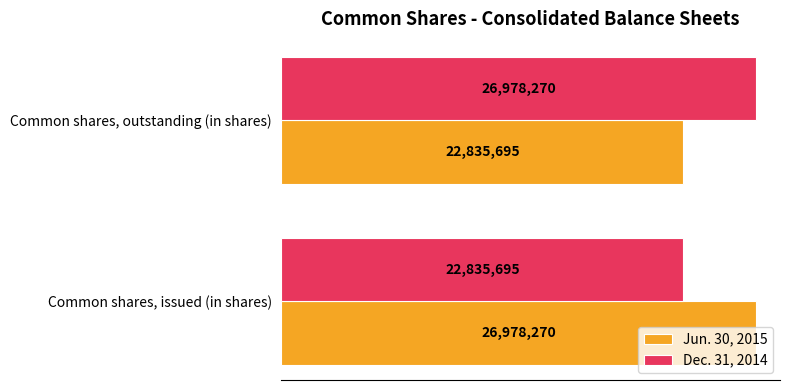

What is the highest value of the Jun. 30, 2015 series?

26978270